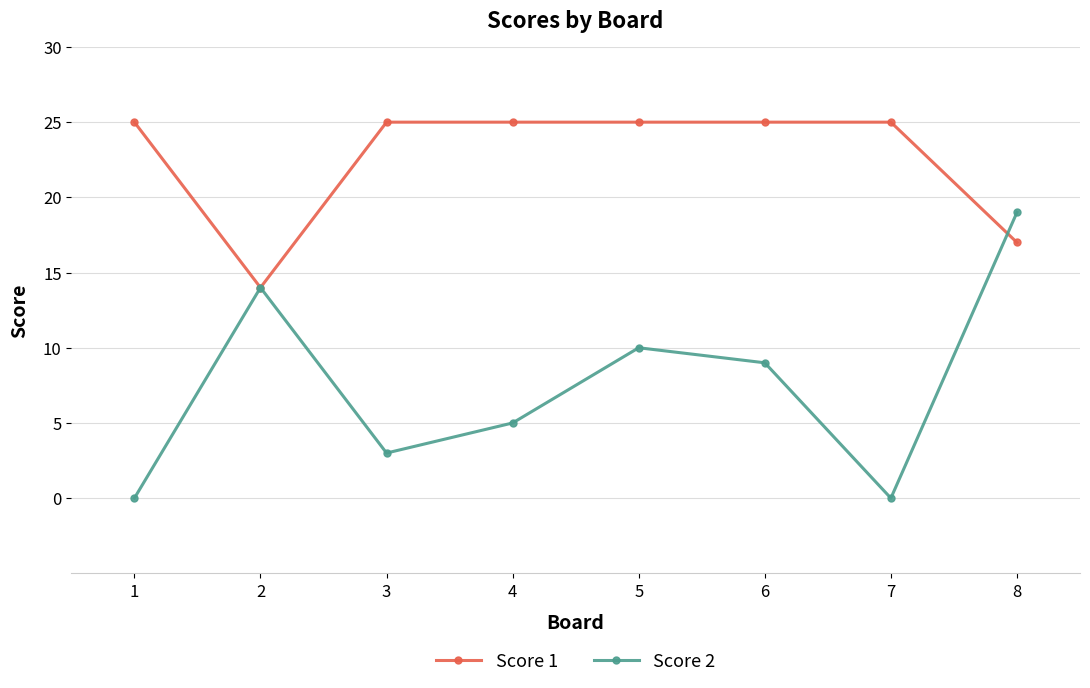

After their last crossing, which series has the higher values: Score 1 or Score 2?

Score 2